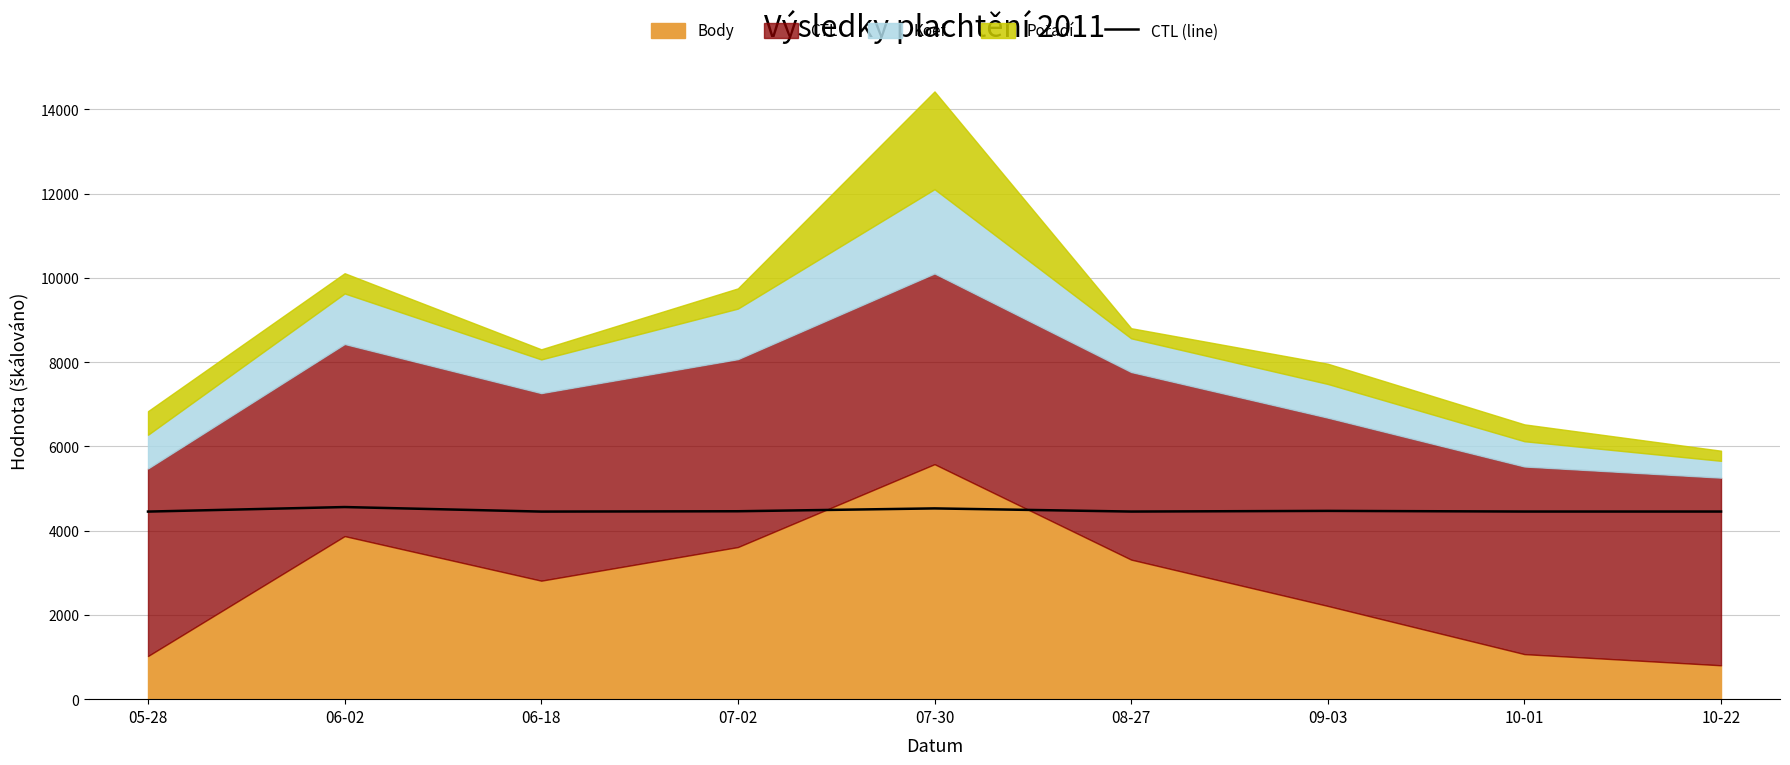

The value of CTL (line) at 06-18 is 1333.2. True or false?

False